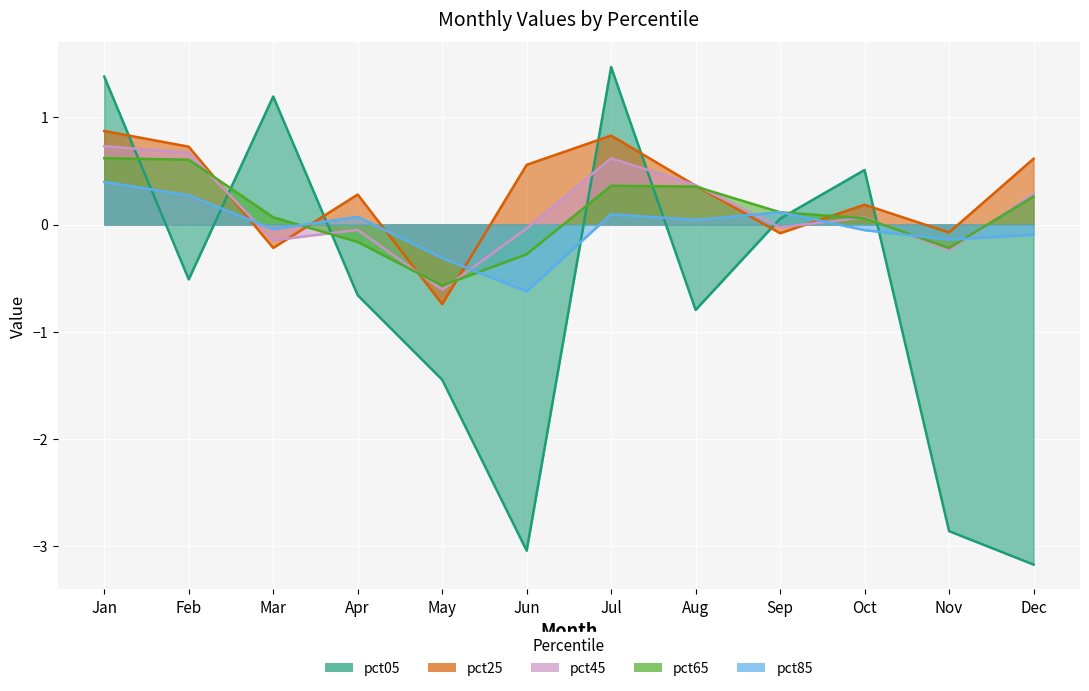

What is the value of the pct85 point at the 7th from the left?

0.1